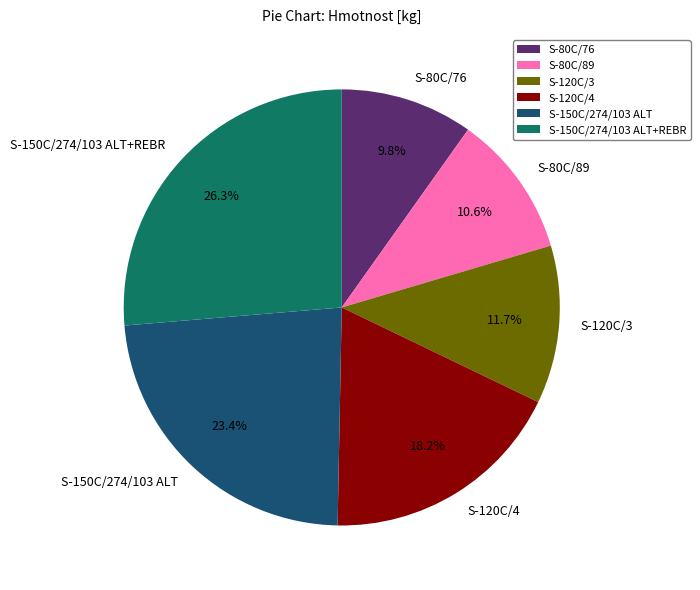

What is the total percentage of S-150C/274/103 ALT+REBR and S-150C/274/103 ALT?

49.7%